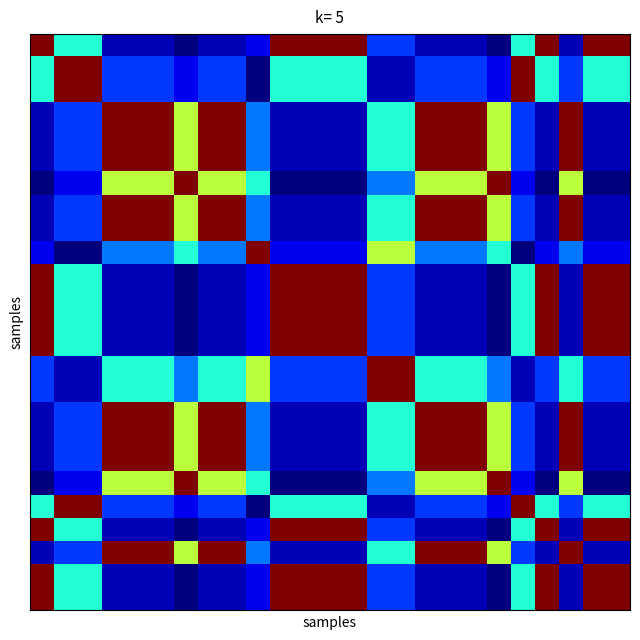

At which category is the sum across all series the highest?

3